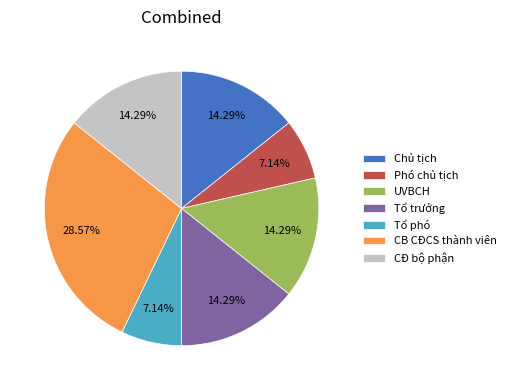

Between Tổ phó and Tổ trưởng, which is larger?

Tổ trưởng